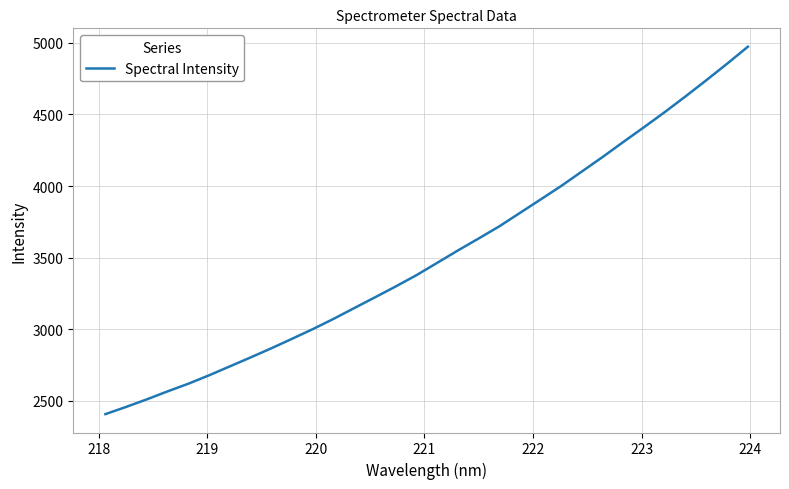

What is the minimum value shown in the chart?

2407.7